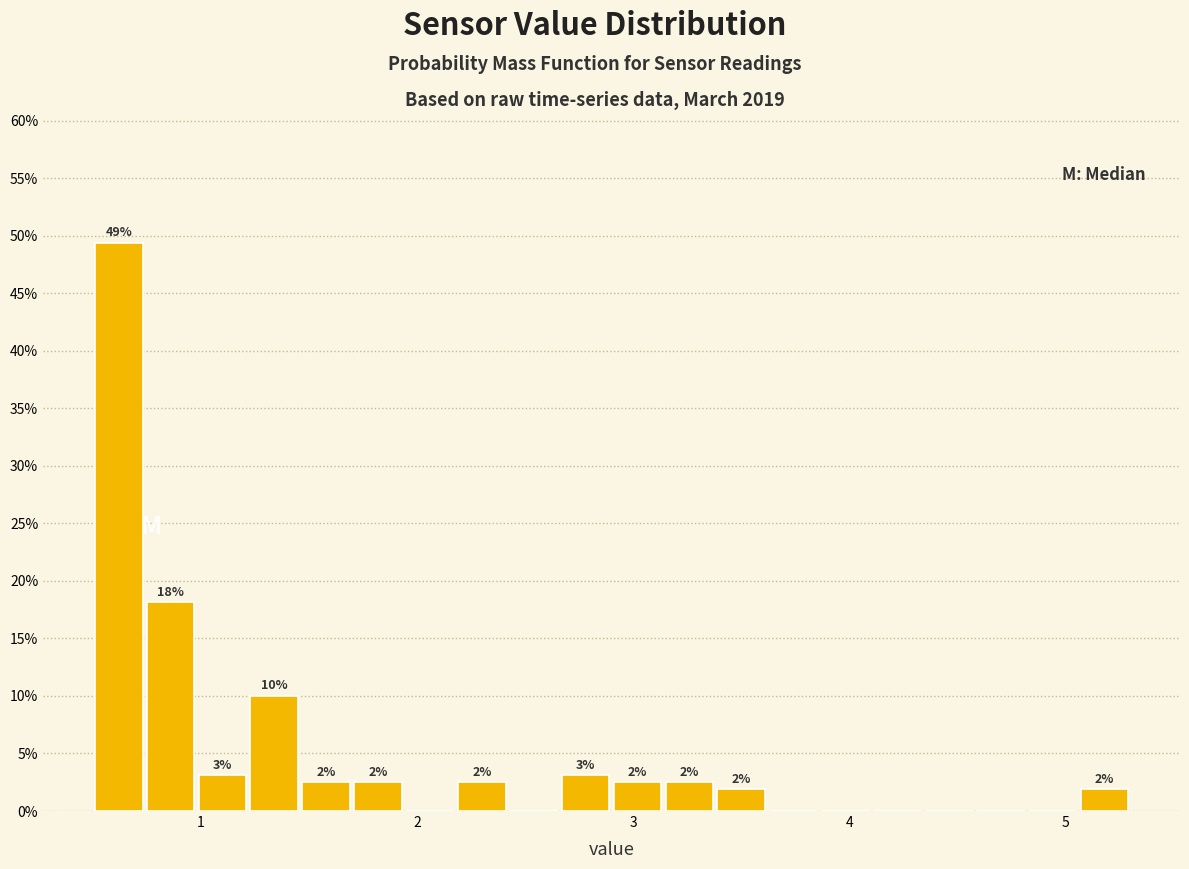

Around what value on the x-axis is the tallest bar? Give the approximate position of its centre, as read against the axis.

0.6